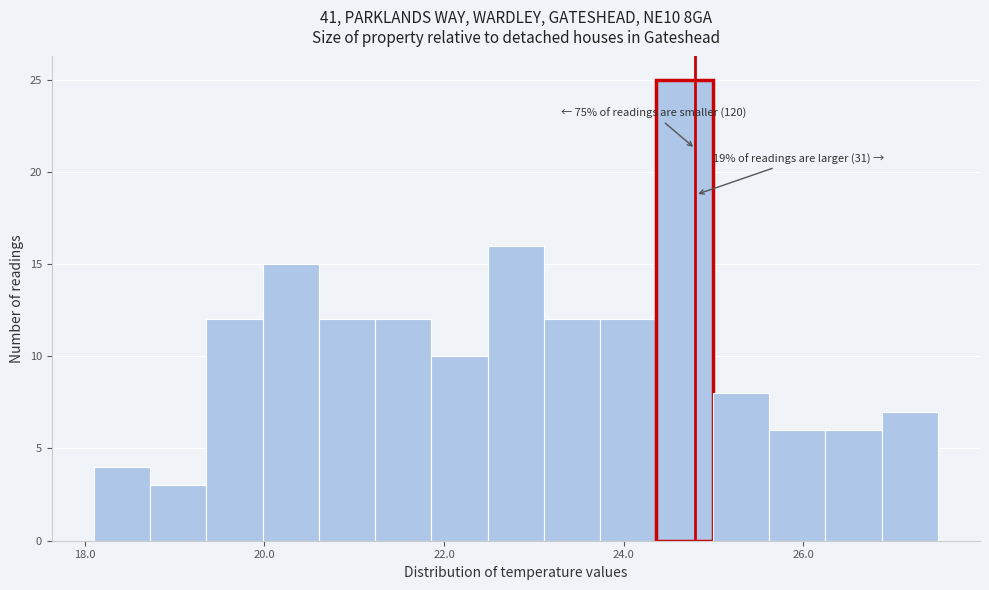

Read against the x-axis, roughly where is the centre of the tallest bar?

24.6